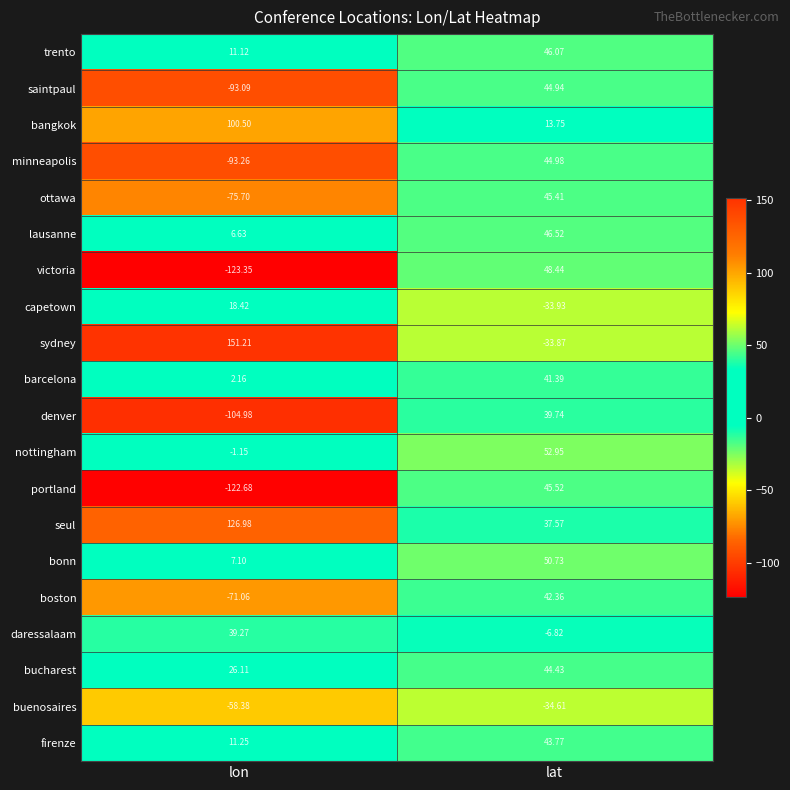

Rank the series by their maximum value, from highest to lowest.

sydney, seul, bangkok, nottingham, bonn, victoria, lausanne, trento, portland, ottawa, minneapolis, saintpaul, bucharest, firenze, boston, barcelona, denver, daressalaam, capetown, buenosaires